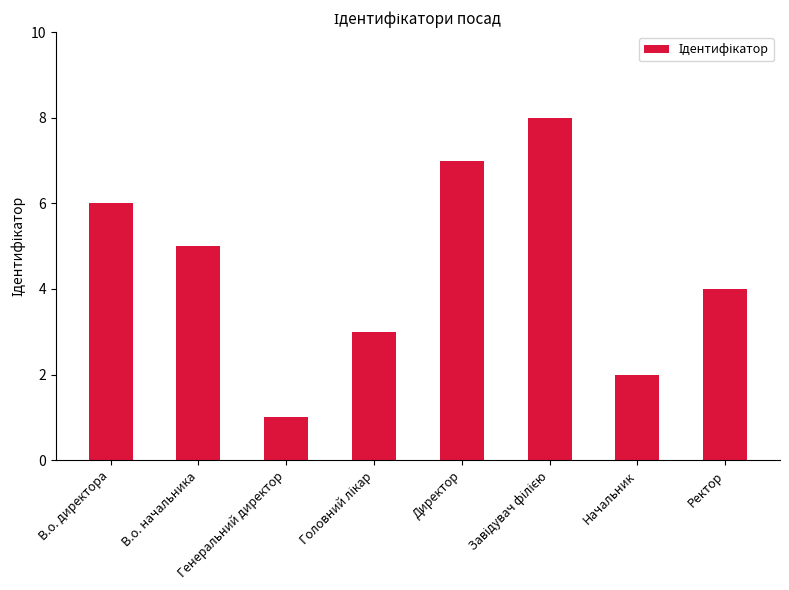

Where does the data first go above 5?

В.о. директора